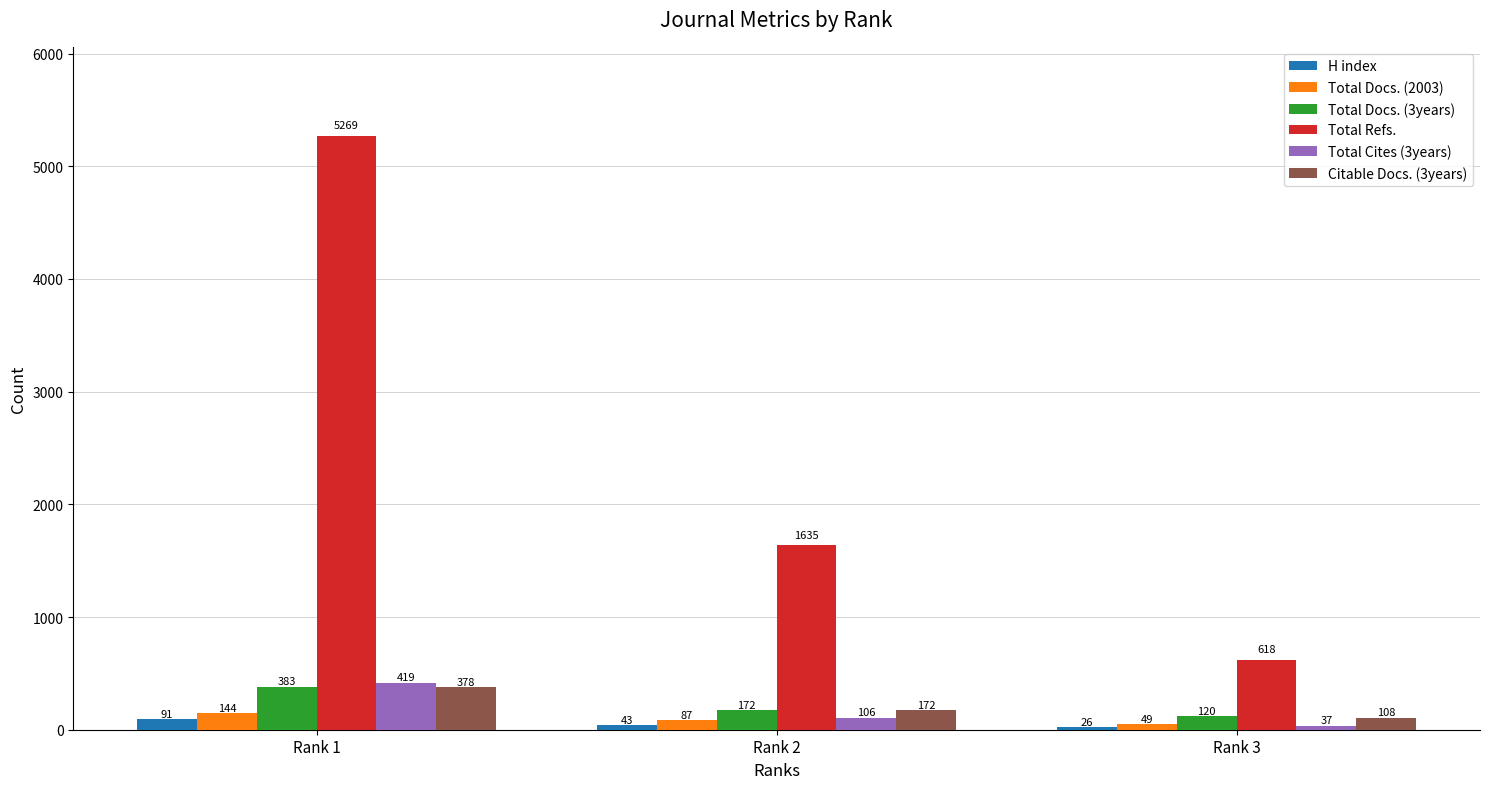

The value of Total Docs. (3years) at Rank 1 is 102. True or false?

False